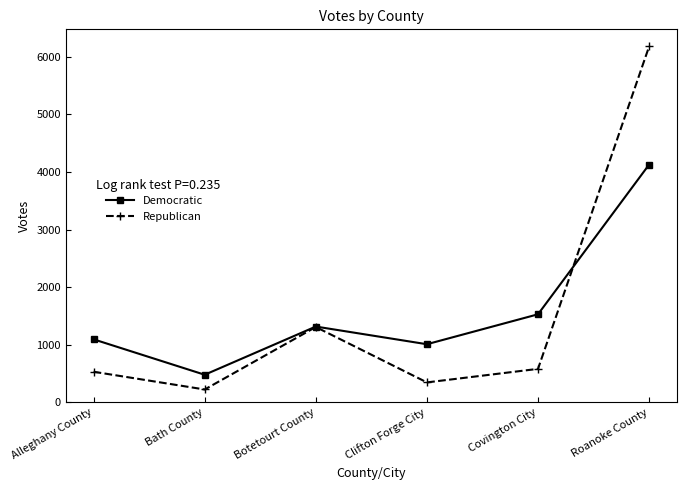

What is the difference between the maximum and minimum values in the Republican series?

5957